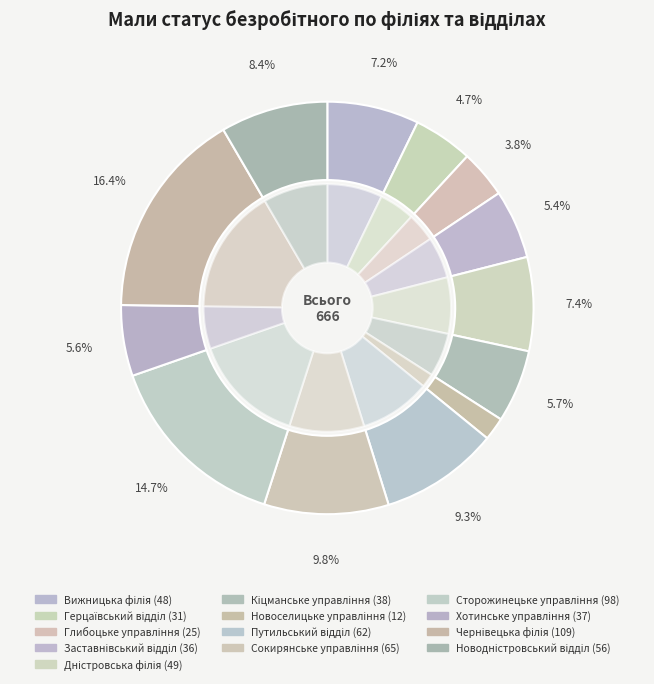

The Дністровська філія slice represents 13% of the pie. True or false?

False